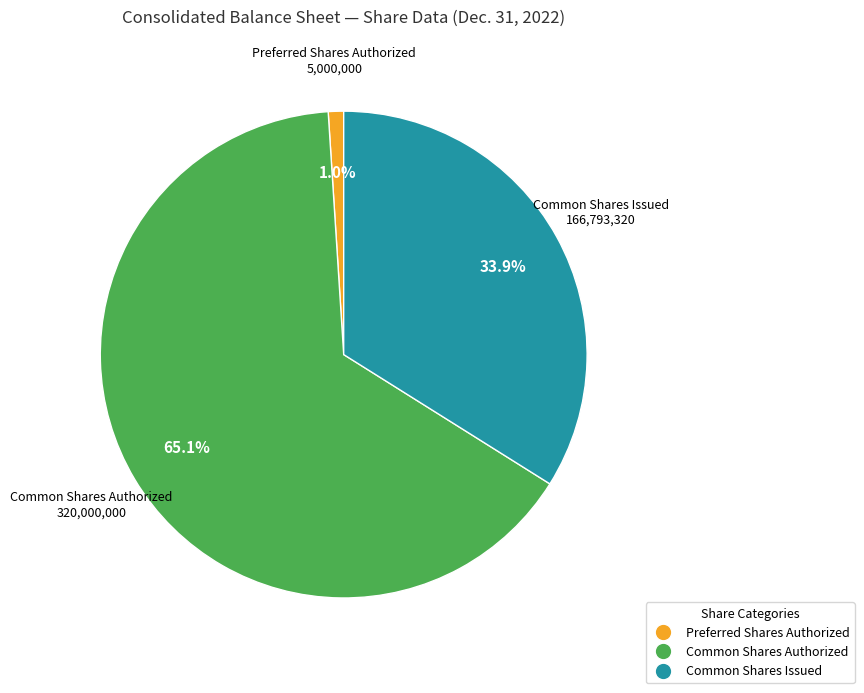

Is there any slice that represents more than half of the pie?

Yes